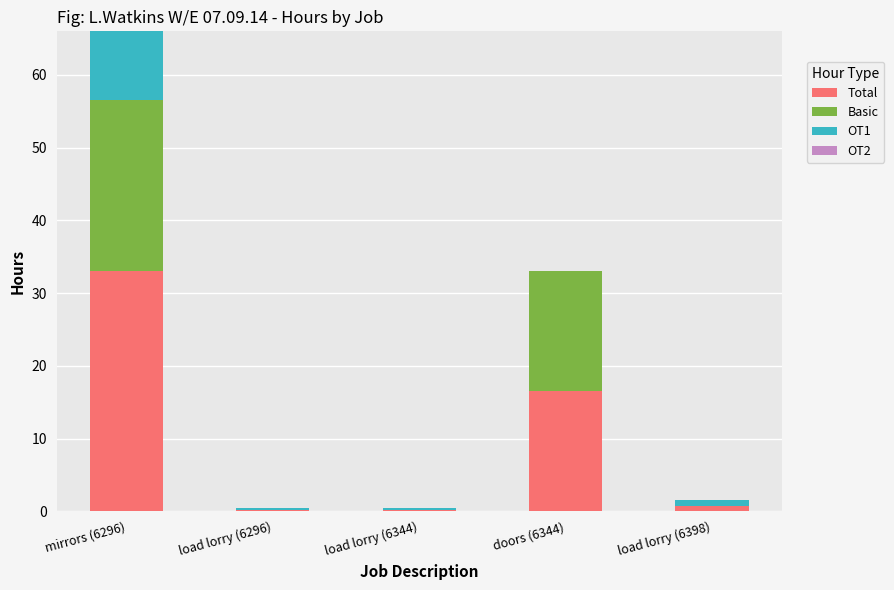

Are the bars horizontal?

No